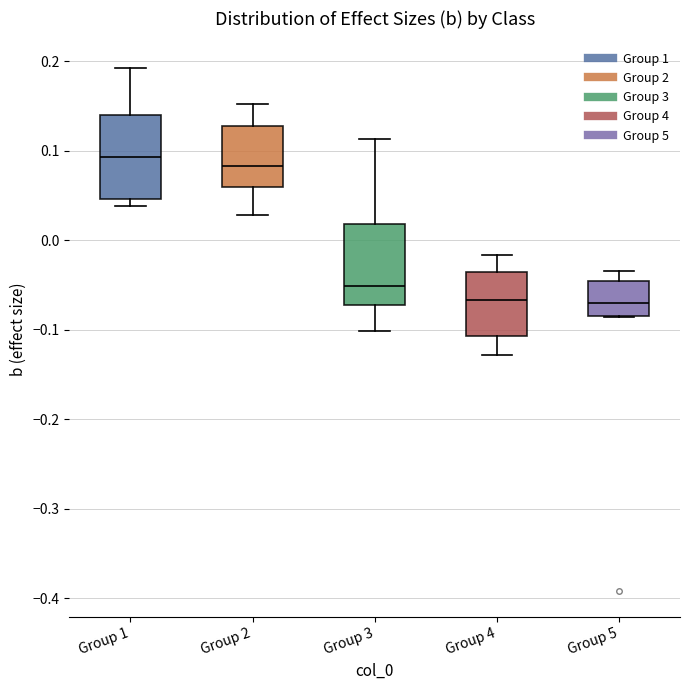

Where is the lower edge of the box for Group 4 on the y-axis? The values are not printed on the chart, so give them approximately, as read against the axis.

-0.11